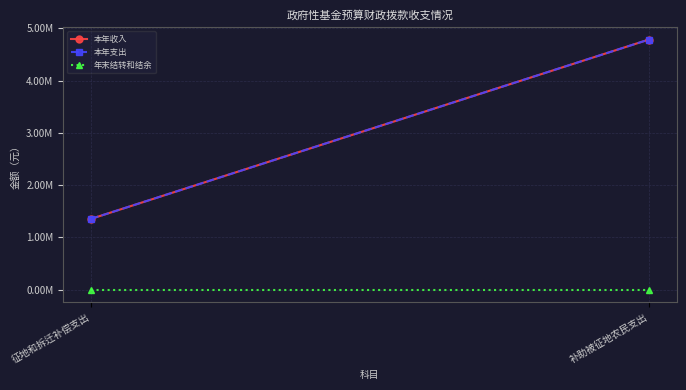

Reading left to right, transcribe all the data shown in this chart.

本年收入: 征地和拆迁补偿支出=1354327.4	补助被征地农民支出=4784490.0
本年支出: 征地和拆迁补偿支出=1354327.4	补助被征地农民支出=4784490.0
年末结转和结余: 征地和拆迁补偿支出=0.0	补助被征地农民支出=0.0